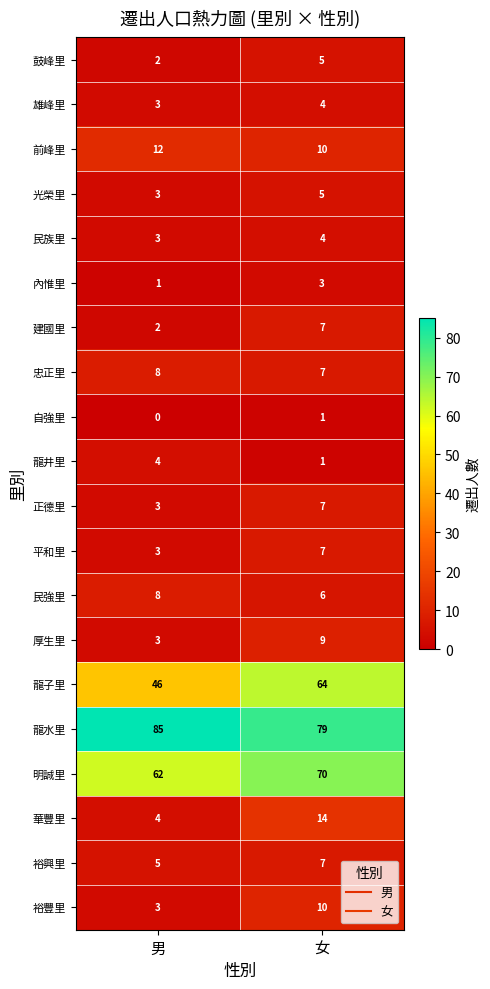

How many data points does each series have?

2